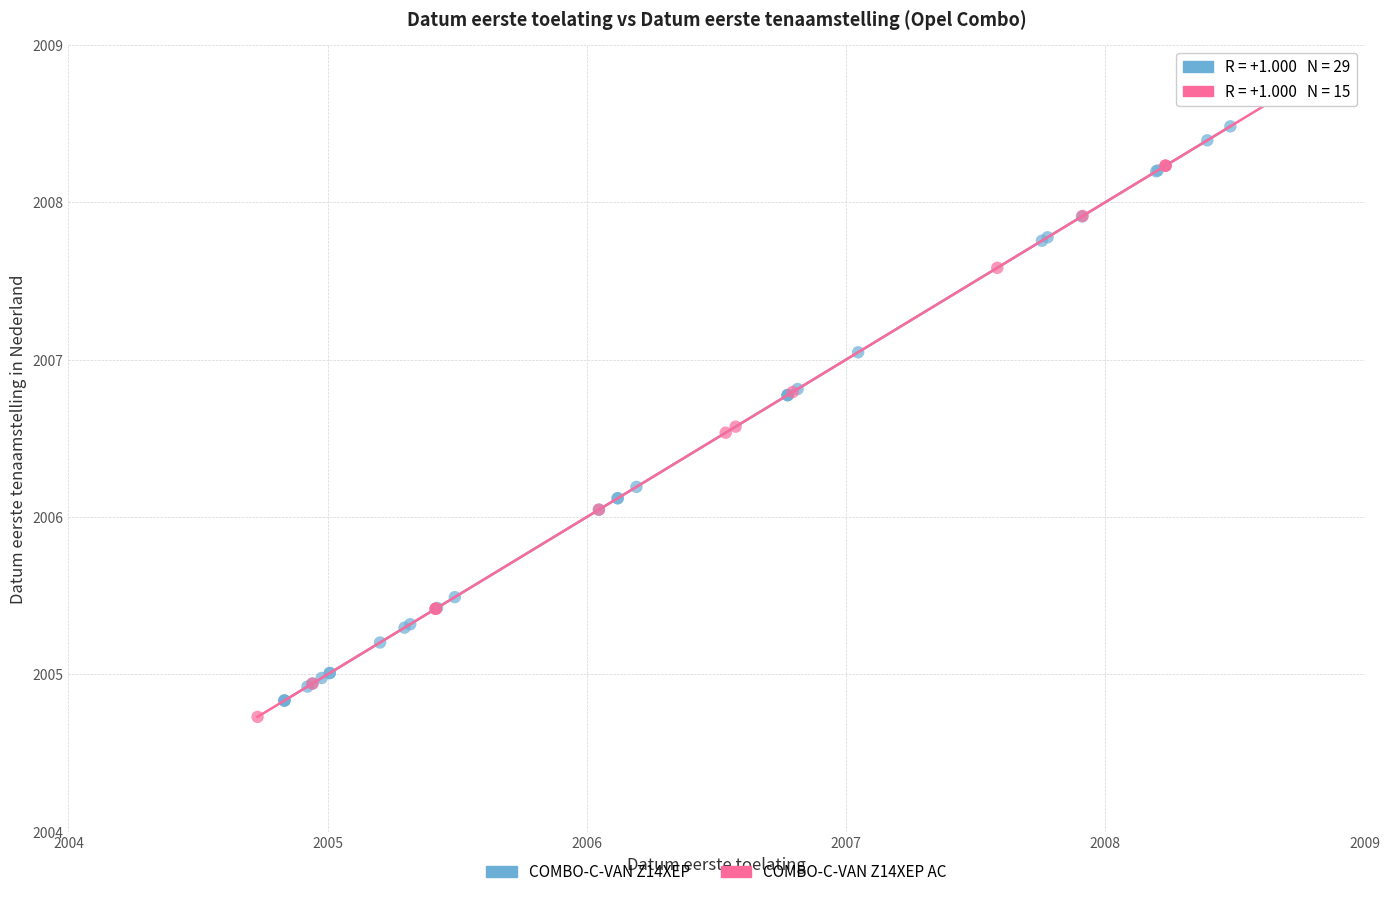

Which series has the widest spread of Y values?

COMBO-C-VAN Z14XEP AC